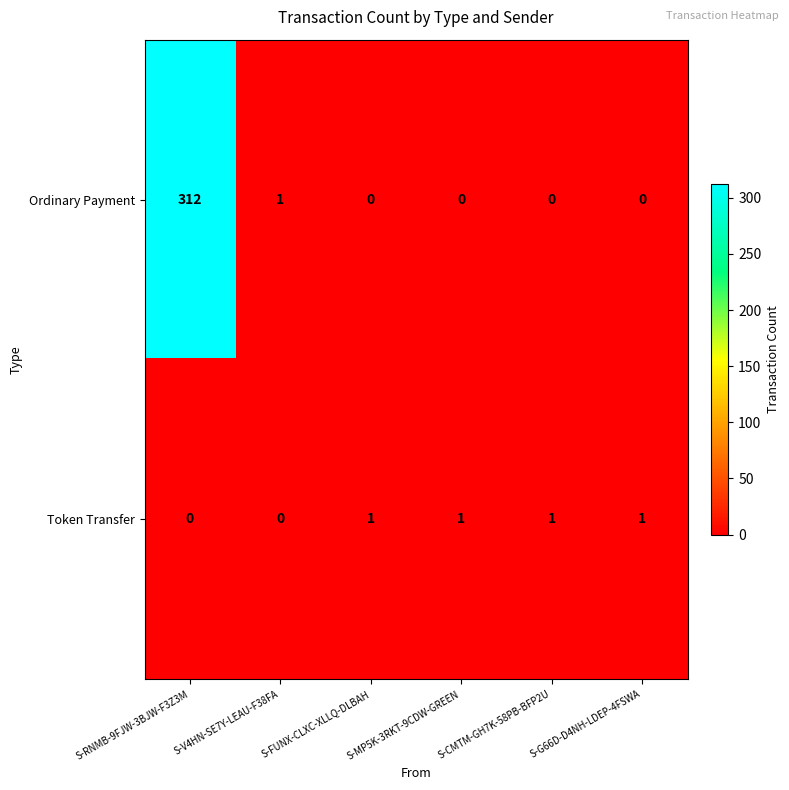

True or false: Token Transfer has a value of 1 at S-MP5K-3RKT-9CDW-GREEN.

True